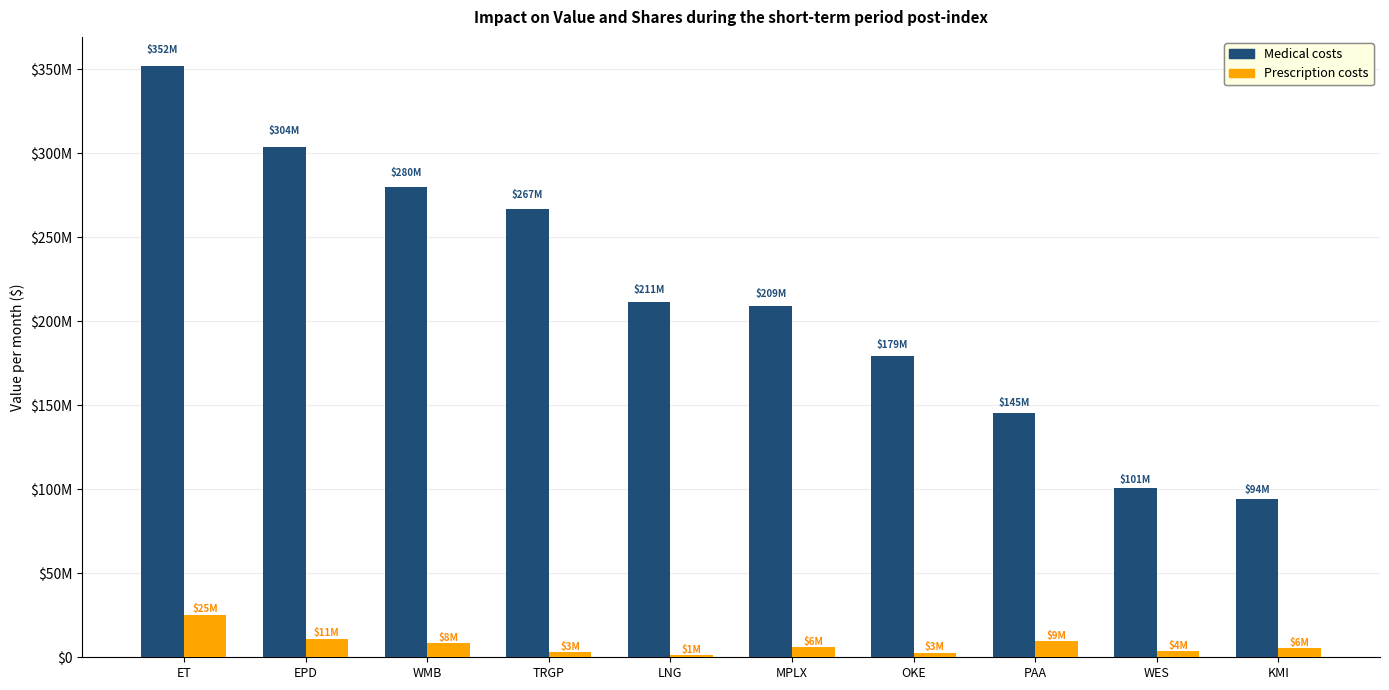

Rank the series by their average value, from highest to lowest.

Medical costs, Prescription costs